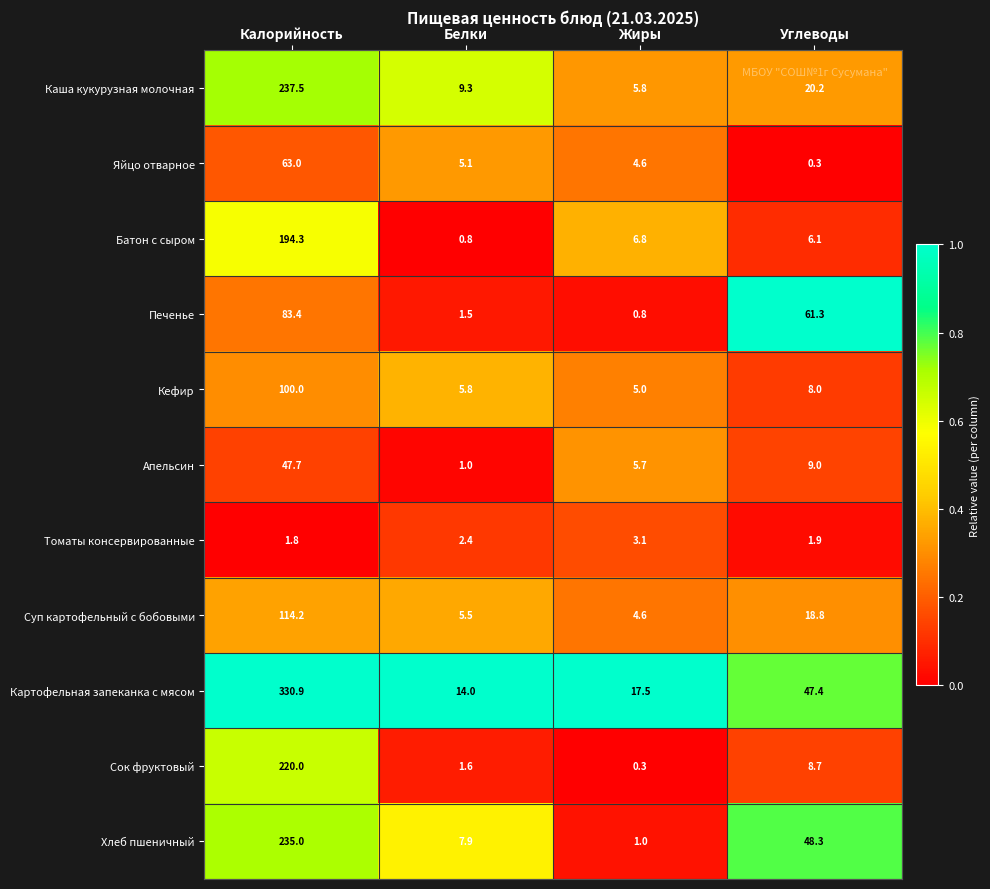

Which series has the widest spread of values?

Картофельная запеканка с мясом